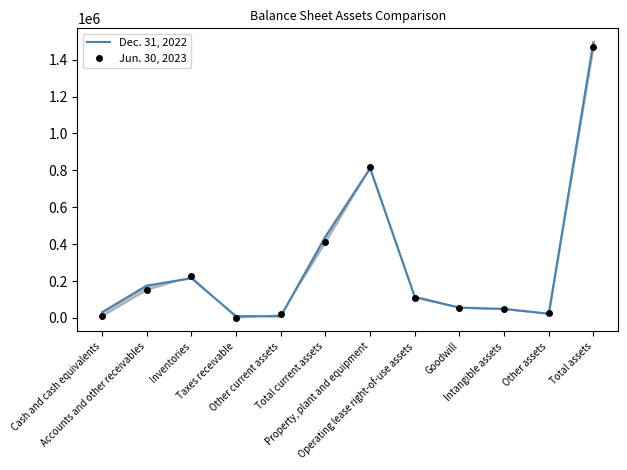

In Dec. 31, 2022, how many points are higher than both neighbors (excluding endpoints)?

2